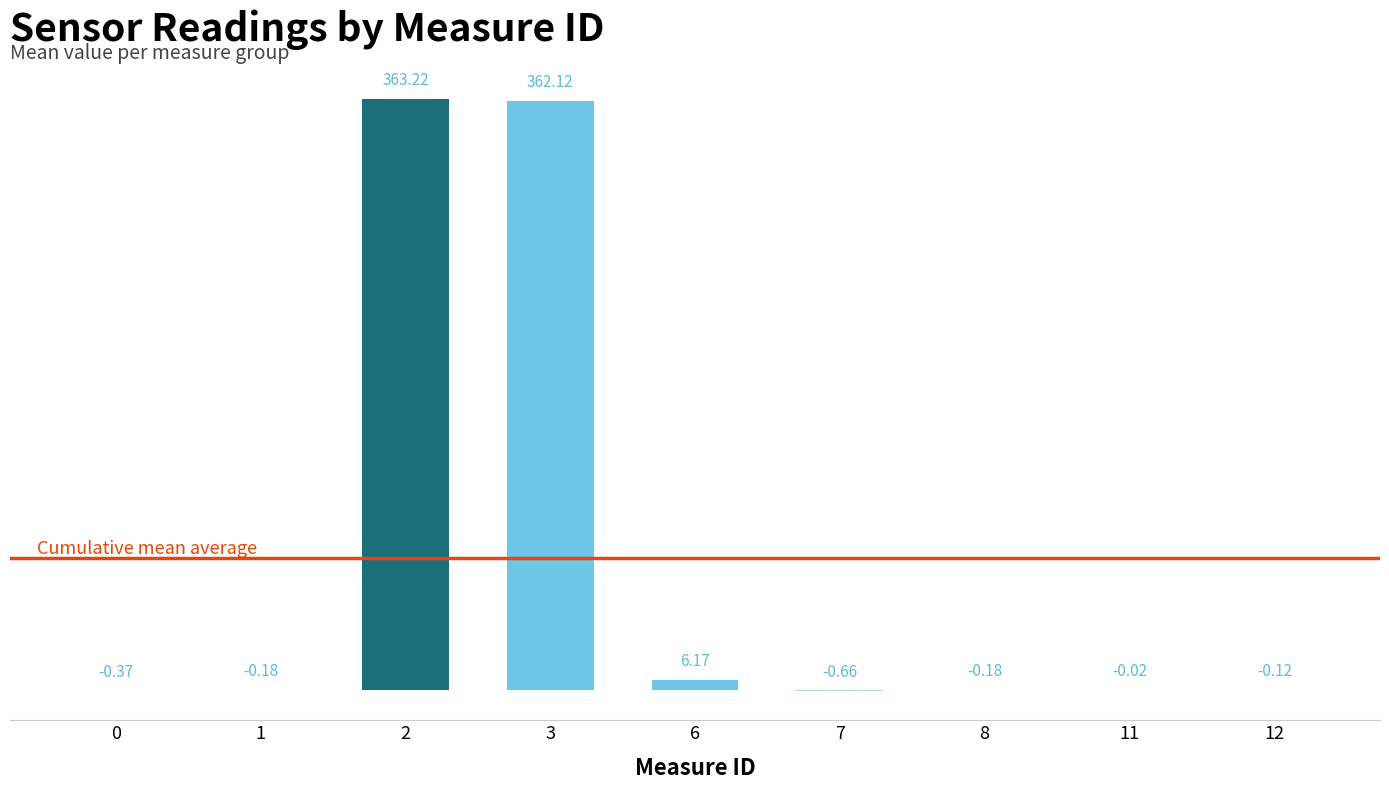

How many values are above zero?

3